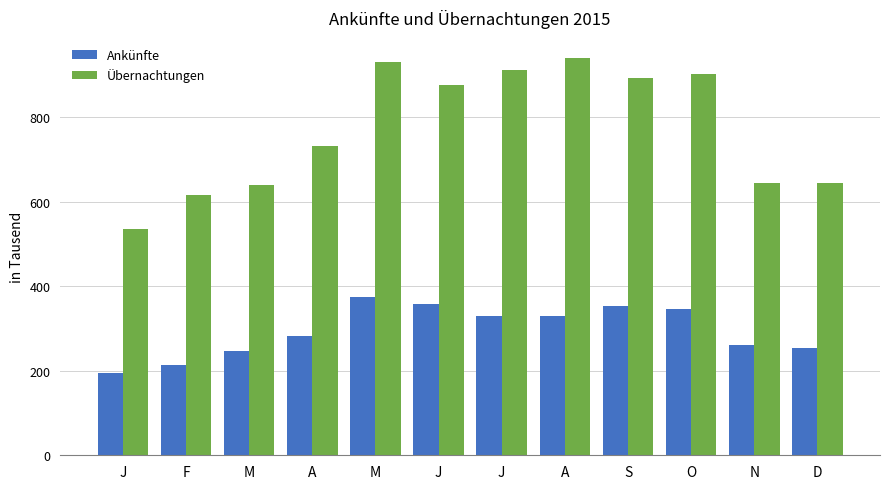

How many bars are there in each group?

2